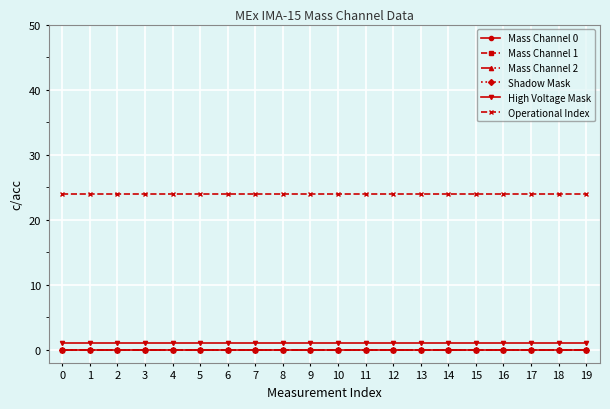

Between 12 and 18, which is larger?

12